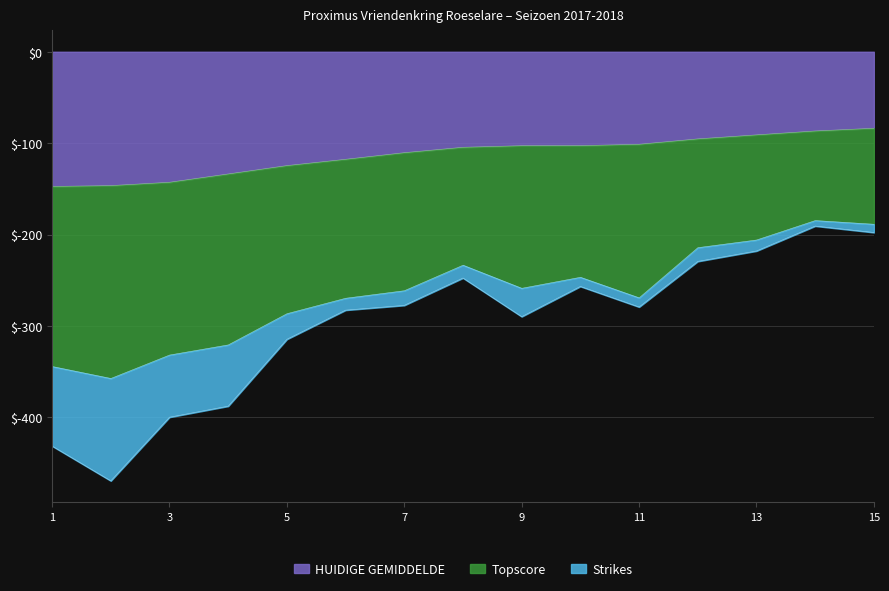

What is the difference between the maximum and minimum values in the HUIDIGE GEMIDDELDE series?

63.6